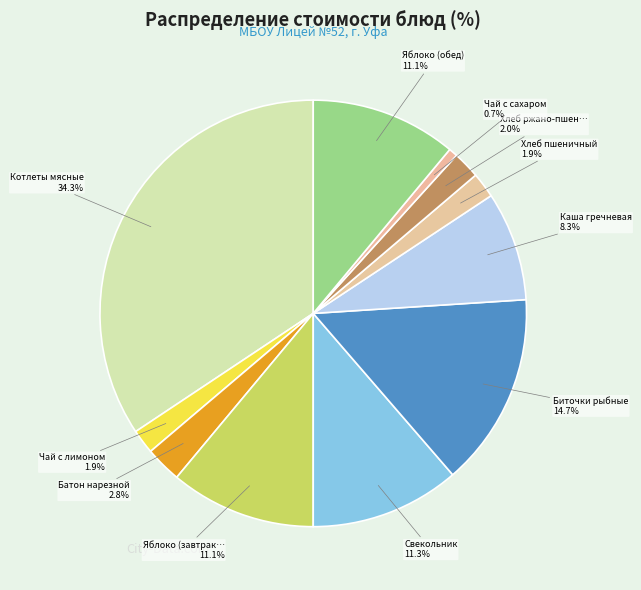

Rank the categories by value from lowest to highest.

Чай с сахаром, Чай с лимоном, Хлеб пшеничный, Хлеб ржано-пшеничный, Батон нарезной, Каша гречневая, Яблоко (завтрак), Яблоко (обед), Свекольник, Биточки рыбные, Котлеты мясные